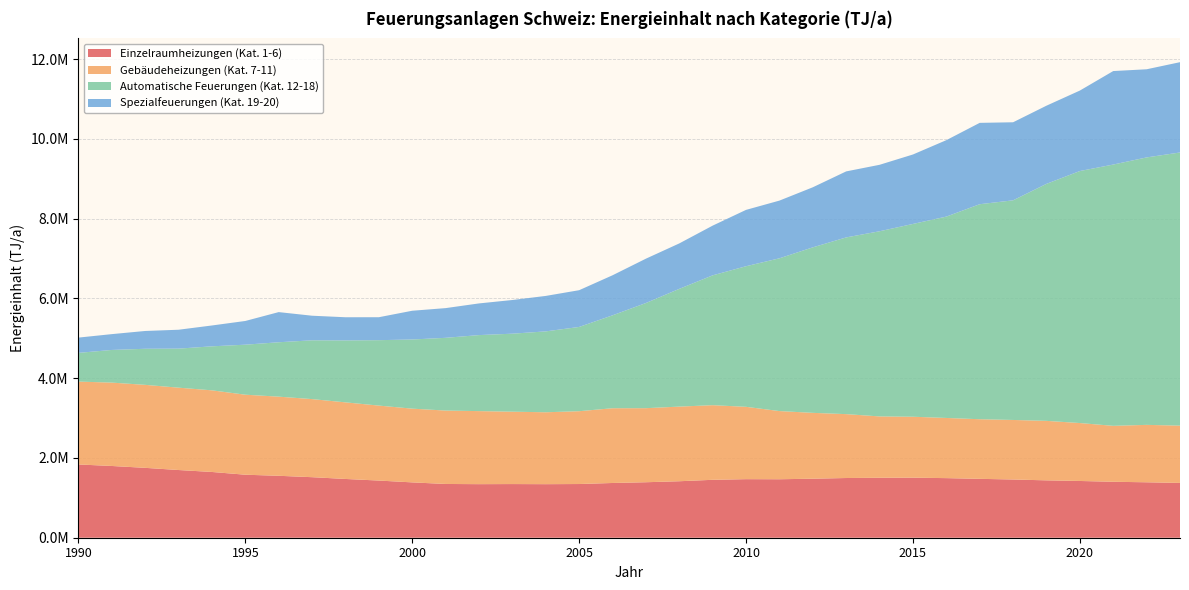

Reading right to left, list all the values displayed in this chart.

Einzelraumheizungen (Kat. 1-6): 1373720	1389780	1402800	1422698	1438425	1459746	1476225	1494156	1505386	1503096	1496853	1479752	1465804	1468116	1451911	1416112	1391113	1372249	1346220	1342541	1345364	1342946	1347698	1387381	1433199	1473309	1517696	1552663	1579619	1648594	1697331	1751896	1798646	1836636
Gebäudeheizungen (Kat. 7-11): 1436492	1439650	1402311	1452484	1491319	1492695	1494572	1508380	1527826	1537998	1601680	1650833	1709484	1813684	1871032	1871116	1856646	1874182	1825704	1802824	1814404	1831265	1840554	1848583	1879507	1920389	1957643	1984035	2005992	2046525	2064664	2080590	2090159	2077649
Automatische Feuerungen (Kat. 12-18): 6848049	6704880	6550508	6317815	5941968	5506112	5390441	5048111	4833385	4642063	4430429	4149040	3829758	3524652	3255088	2951719	2636195	2328946	2112362	2027488	1955530	1905737	1823139	1733779	1639798	1552474	1473966	1363633	1253840	1103335	978540	904445	818720	719791
Spezialfeuerungen (Kat. 19-20): 2263692	2209813	2343899	2017245	1959601	1956857	2039587	1916281	1741194	1666145	1654908	1505964	1446590	1412564	1246279	1139320	1111674	1003823	921061	889189	844342	794086	744912	720591	575597	581093	616402	755914	594539	522591	473725	446265	396634	383004